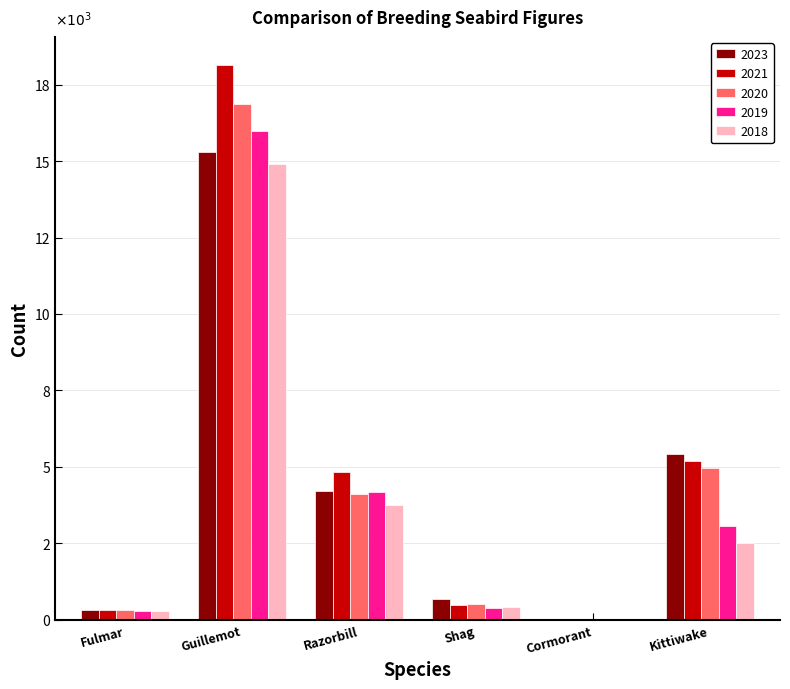

Rank the series by their maximum value, from highest to lowest.

2021, 2020, 2019, 2023, 2018